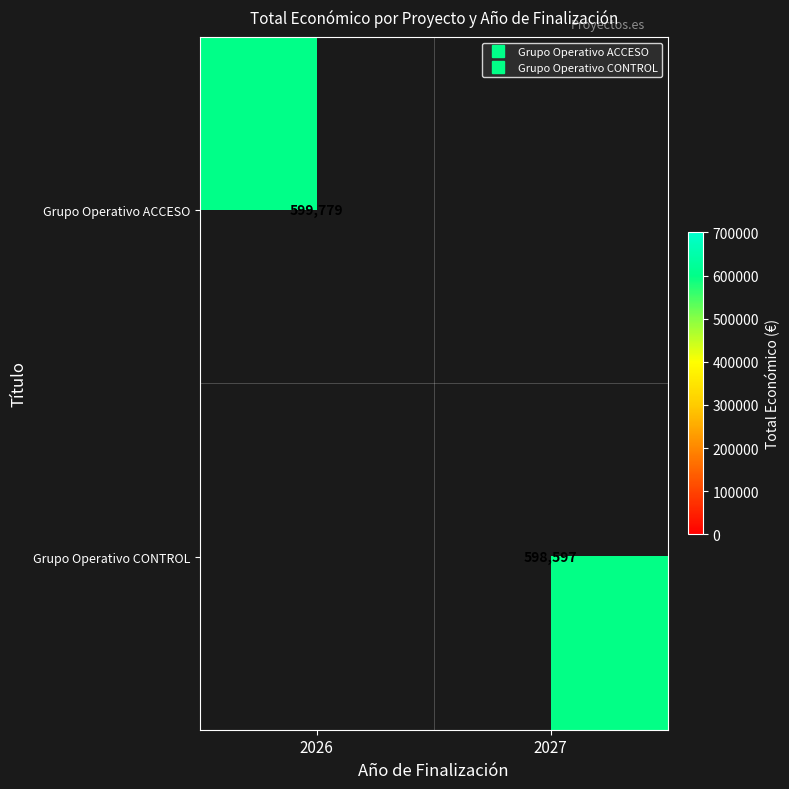

Which label corresponds to the largest value in the chart?

2026